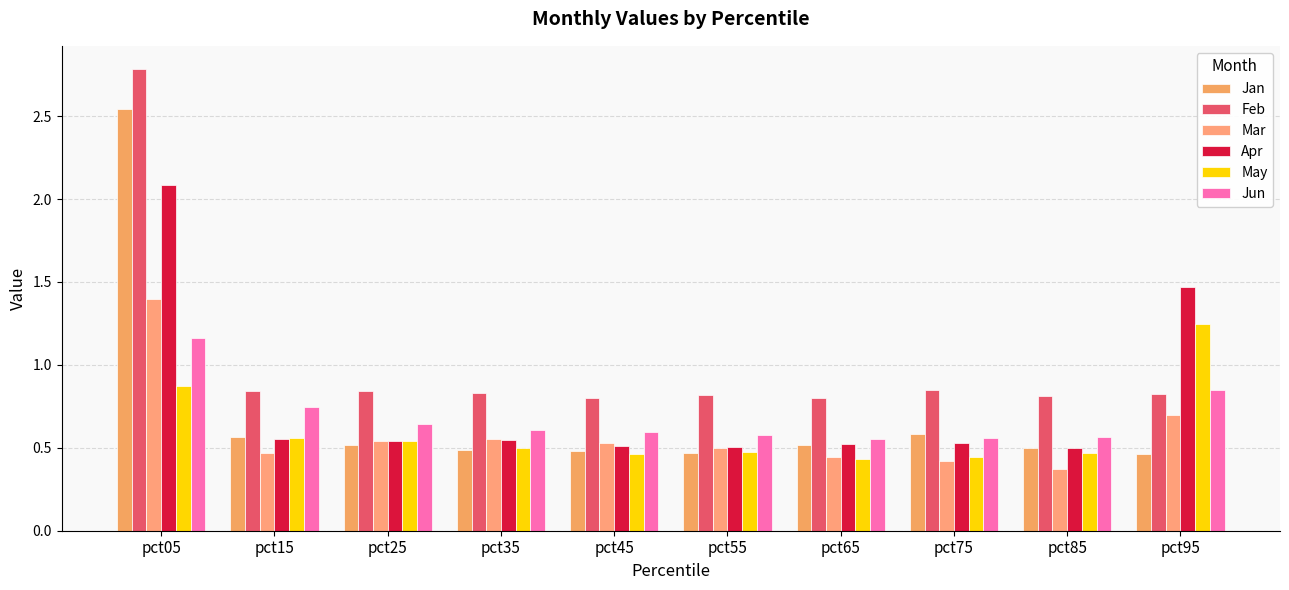

Does the chart contain any negative values?

No